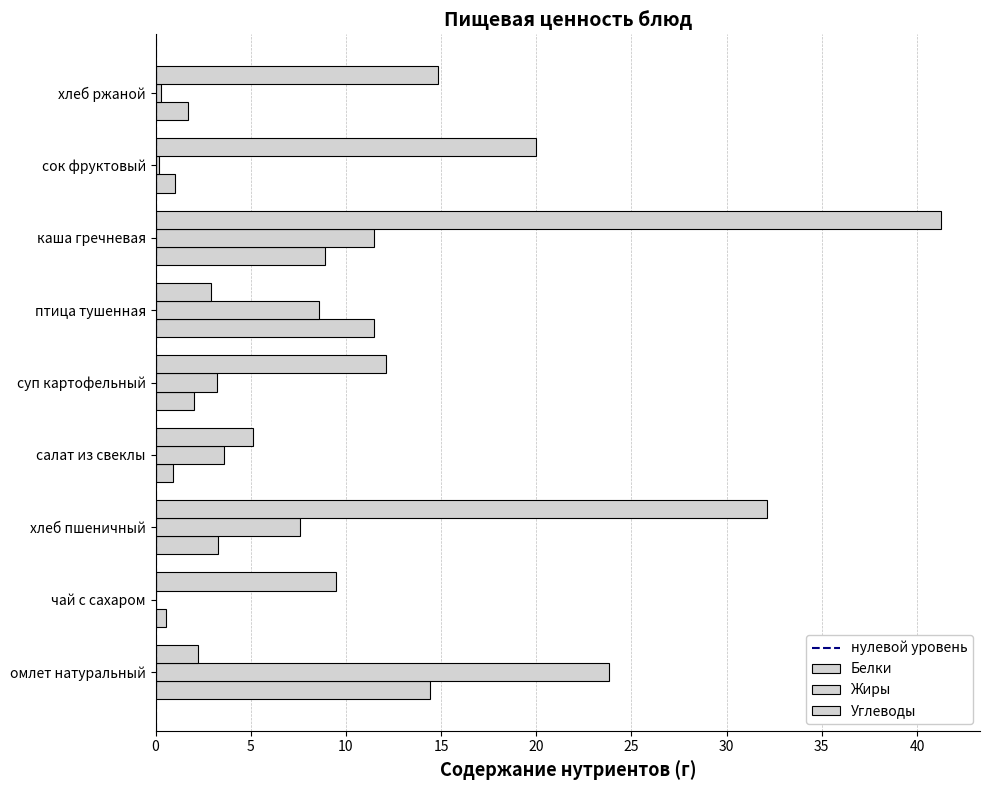

True or false: Жиры has a value of 0.7 at суп картофельный.

False